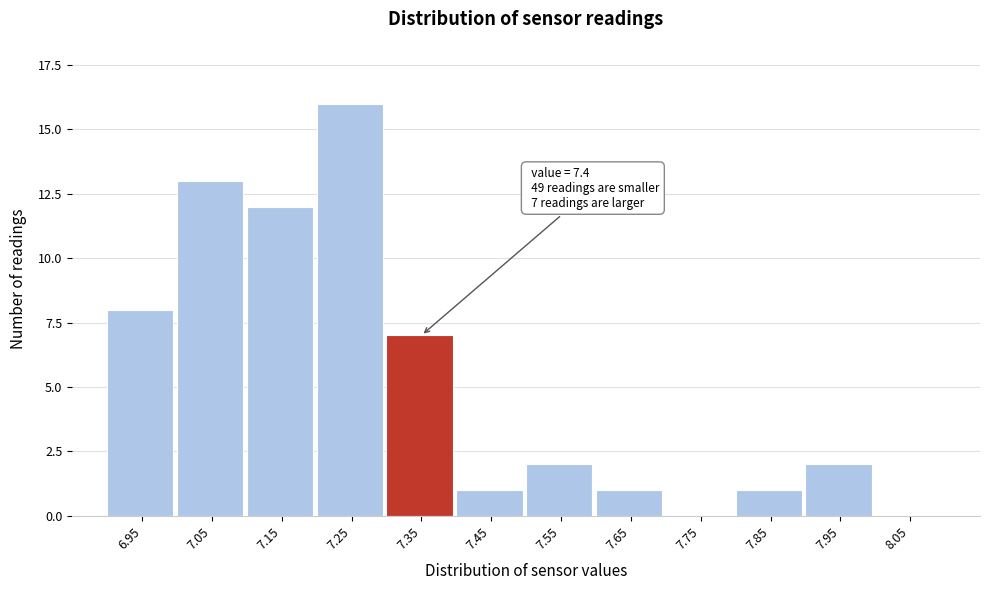

Reading right to left, extract all data points from this chart.

8.05=0	7.95=2	7.85=1	7.75=0	7.65=1	7.55=2	7.45=1	7.35=7	7.25=16	7.15=12	7.05=13	6.95=8